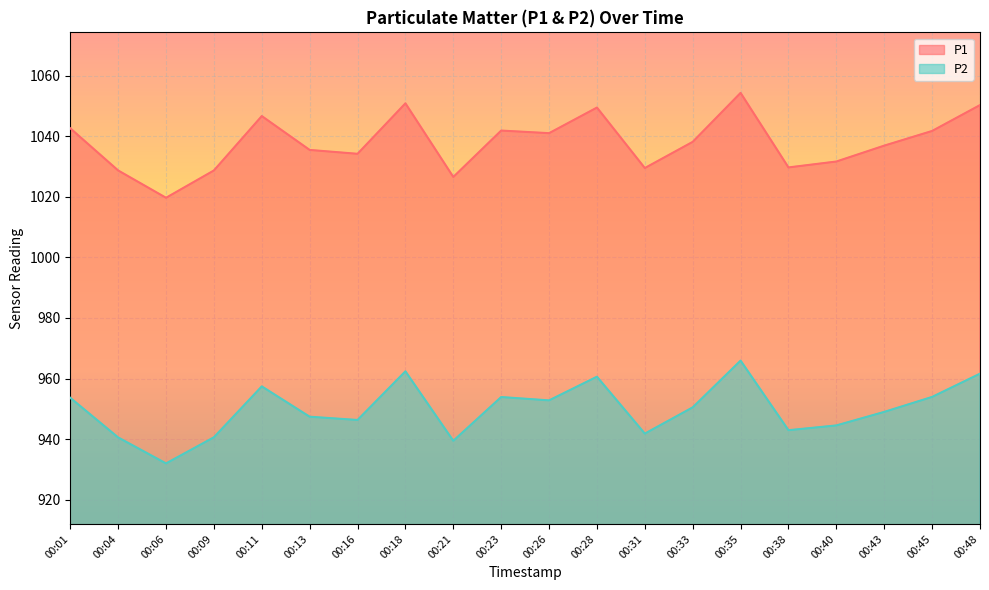

What is the maximum value for P2?

965.9